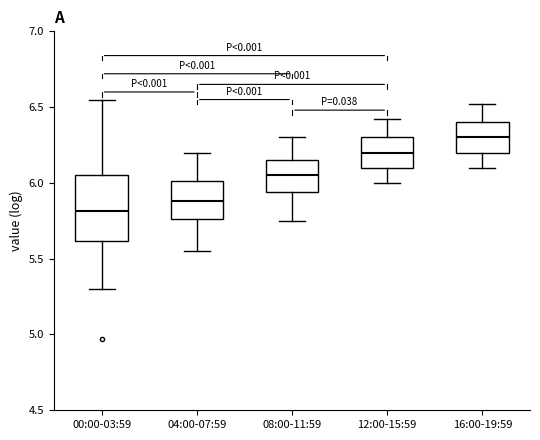

Reading left to right, transcribe this box plot: for each box, give where its median line is, the range the box spans, and where its two whiskers end, as read against the y-axis. The values are not printed on the chart, so give them approximately, as read against the axis.

00:00-03:59: median 5.80, box 5.60 to 6.05, whiskers 5.30 to 6.55
04:00-07:59: median 5.90, box 5.75 to 6.00, whiskers 5.55 to 6.20
08:00-11:59: median 6.05, box 5.95 to 6.15, whiskers 5.75 to 6.30
12:00-15:59: median 6.20, box 6.10 to 6.30, whiskers 6.00 to 6.40
16:00-19:59: median 6.30, box 6.20 to 6.40, whiskers 6.10 to 6.50